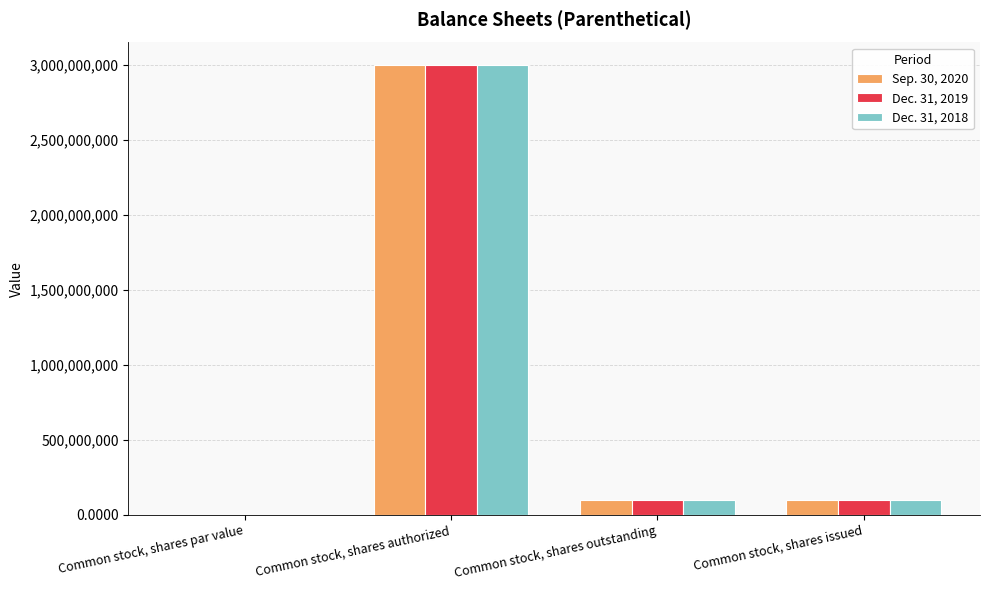

What is the average value of the Dec. 31, 2018 series?

797825822.0